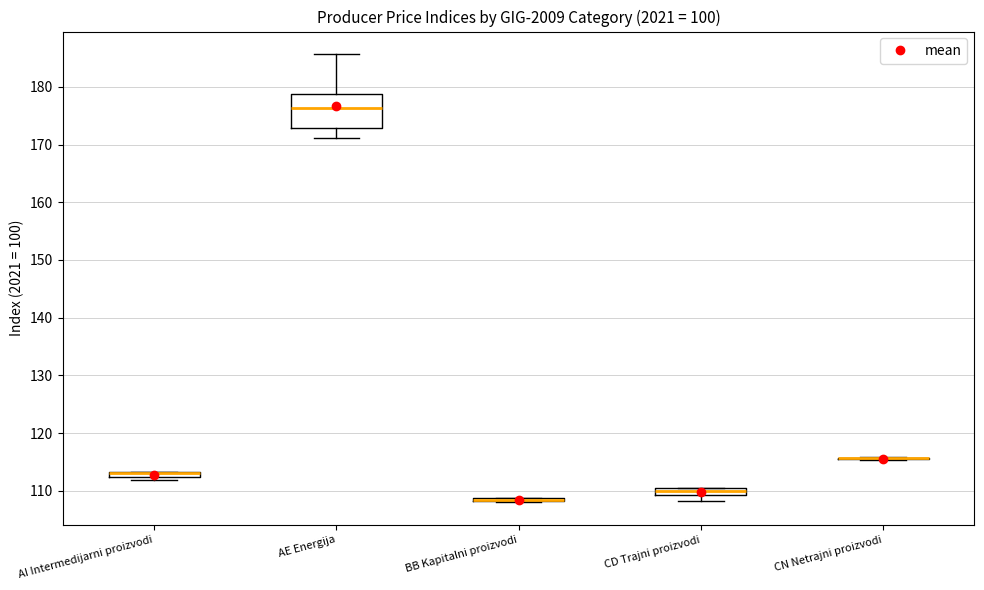

Comparing the boxes themselves (not the whiskers), which one is the tallest?

AE Energija